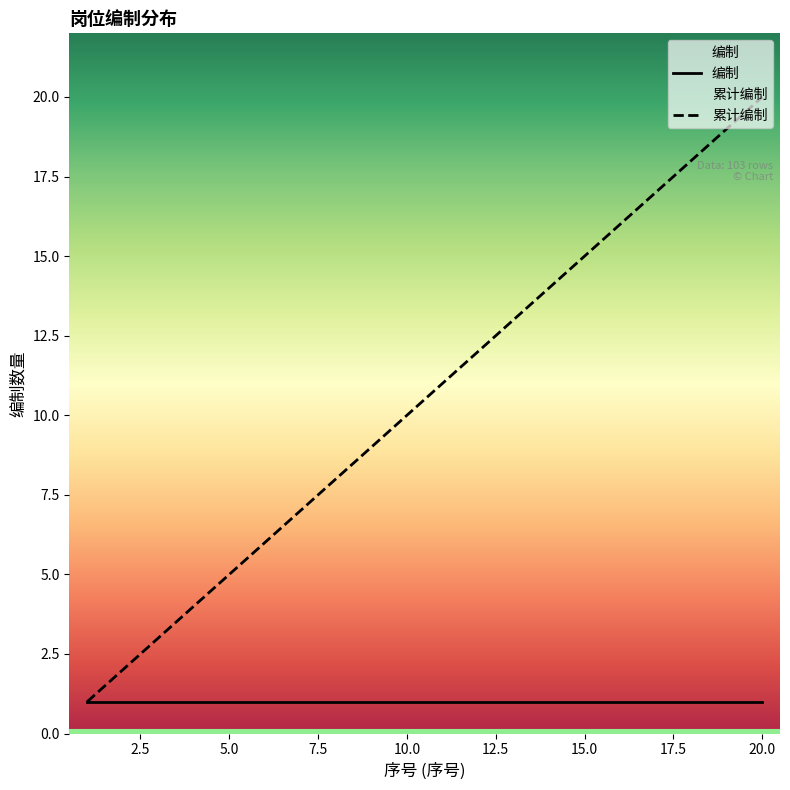

Between 3 and 7, which is larger?

7